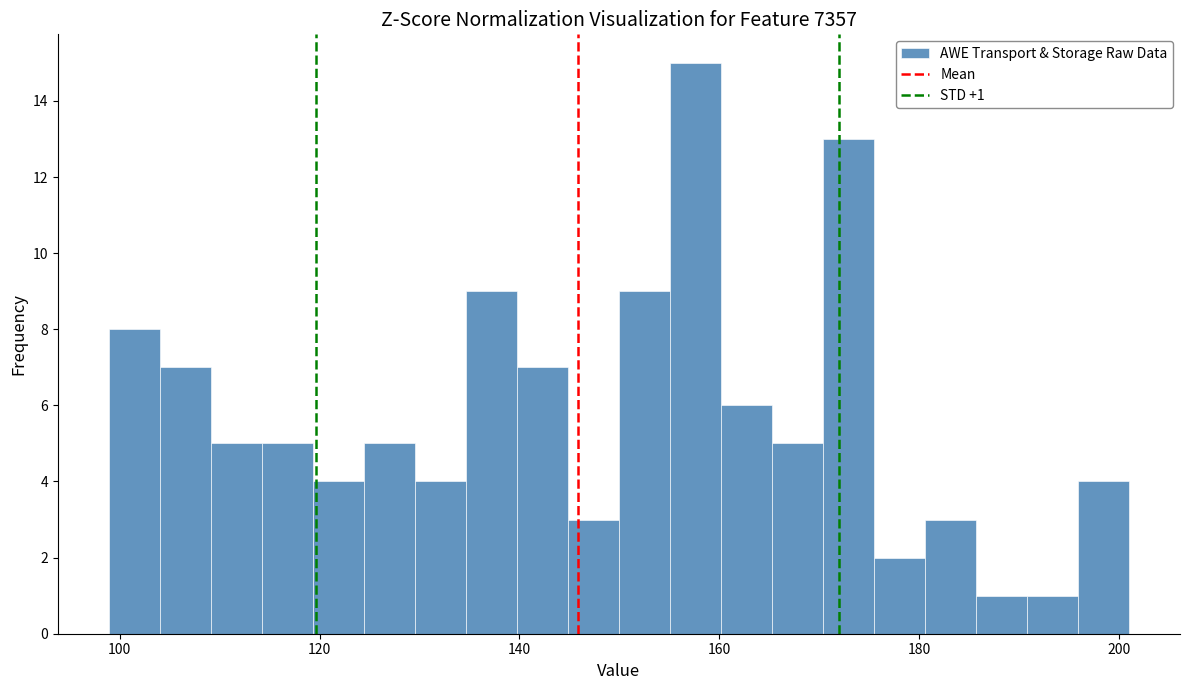

Read against the x-axis, roughly where is the centre of the tallest bar?

158